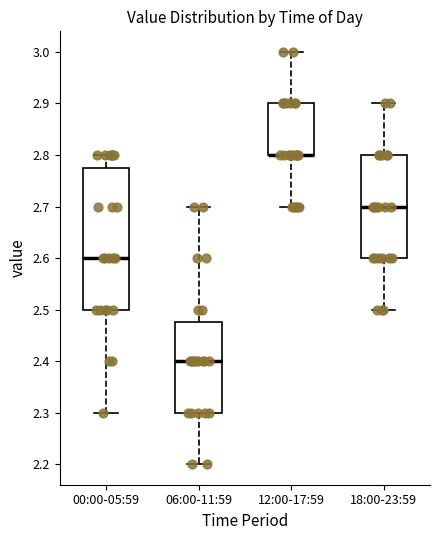

Which box is the tallest, from its lower edge to its upper edge?

00:00-05:59